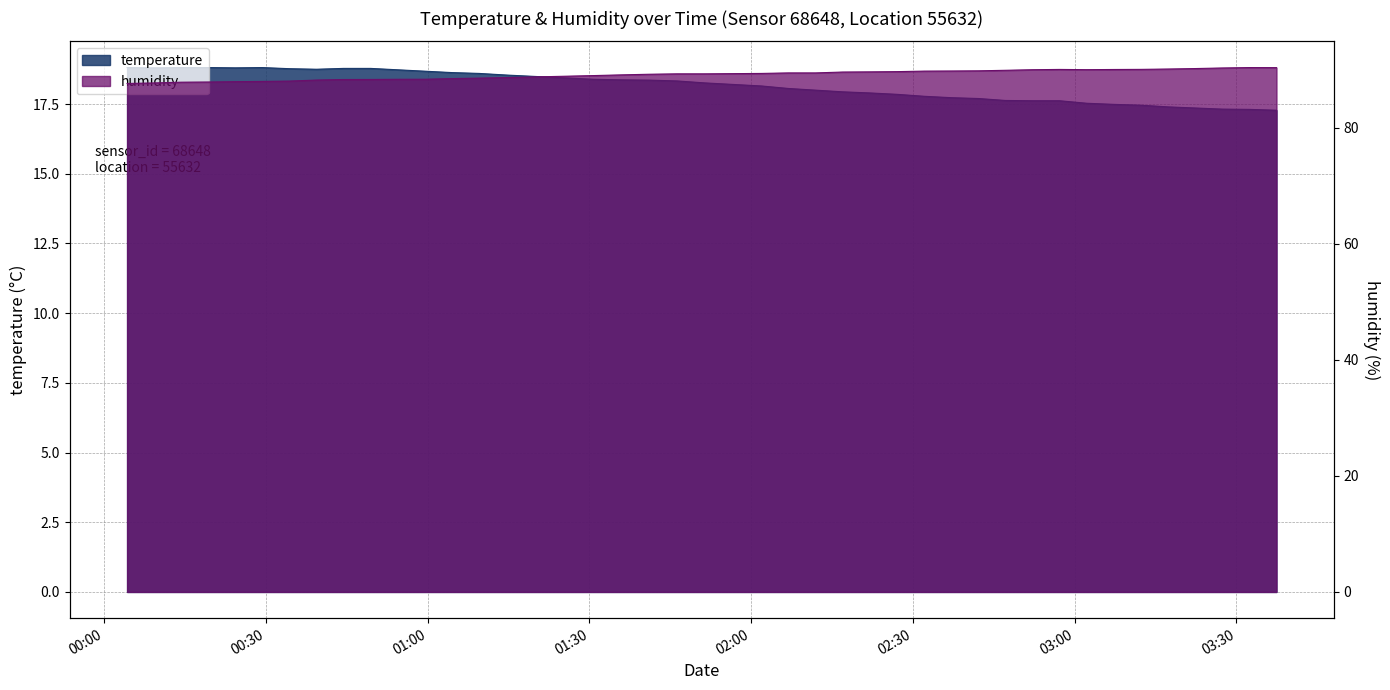

Where is humidity nearest to the value 89?

2023-09-19T01:30:47